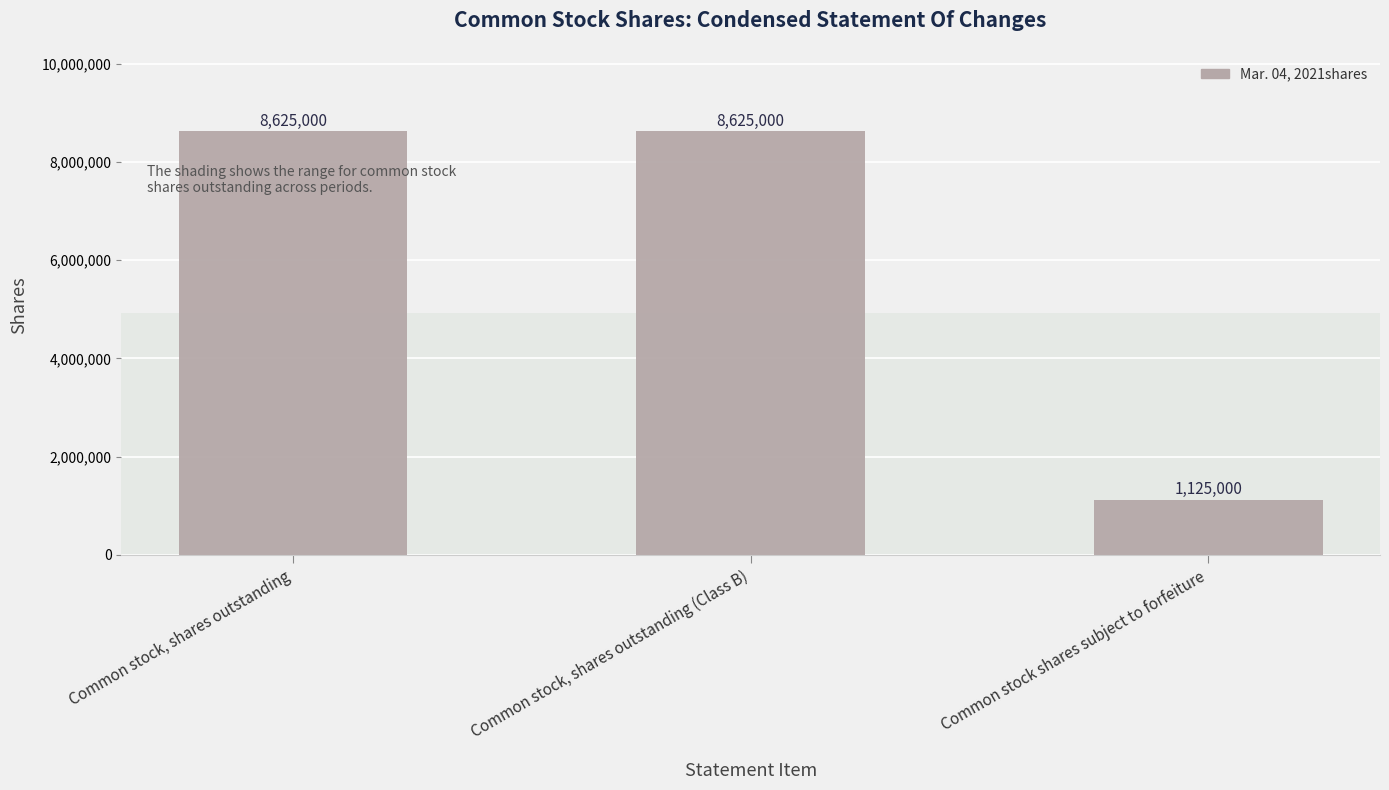

Between Common stock, shares outstanding (Class B) and Common stock shares subject to forfeiture, which is larger?

Common stock, shares outstanding (Class B)